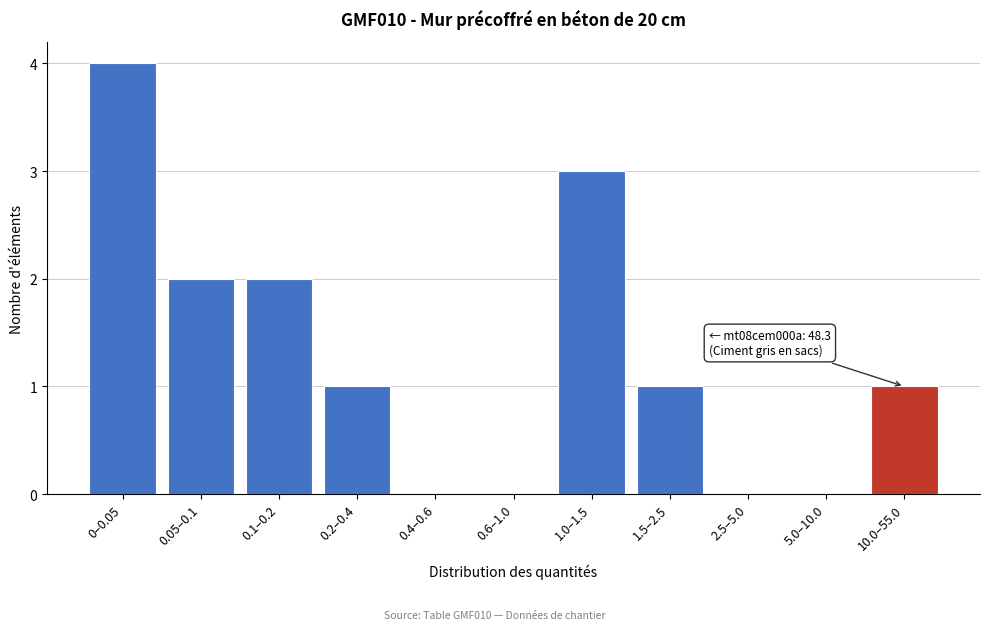

Reading left to right, list all the values displayed in this chart.

0–0.05=4	0.05–0.1=2	0.1–0.2=2	0.2–0.4=1	0.4–0.6=0	0.6–1.0=0	1.0–1.5=3	1.5–2.5=1	2.5–5.0=0	5.0–10.0=0	10.0–55.0=1